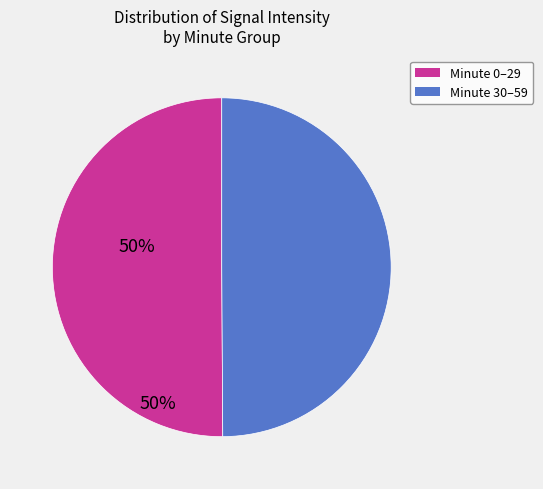

How many slices are in this pie chart?

2